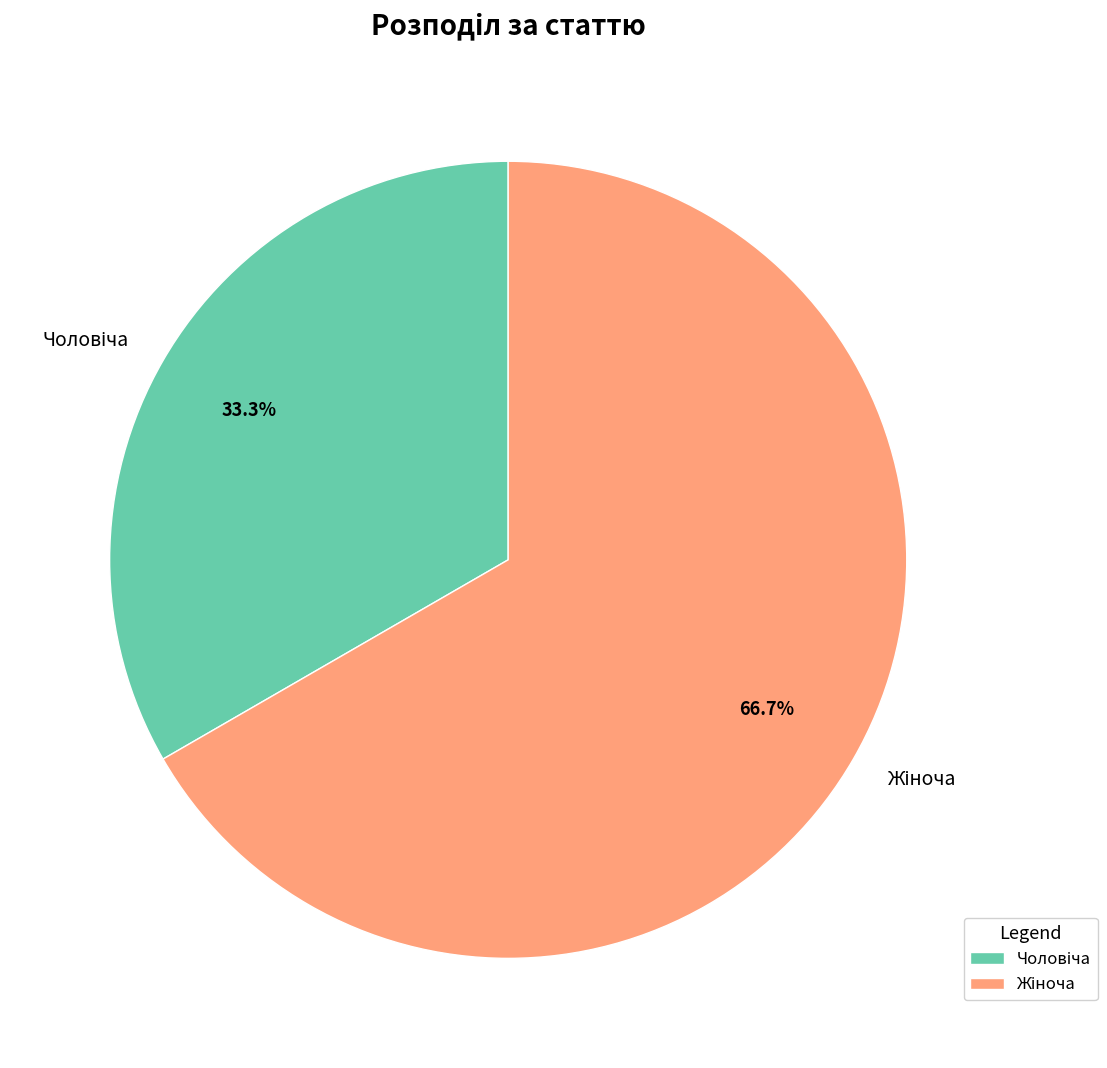

Does any single category account for the majority?

Yes